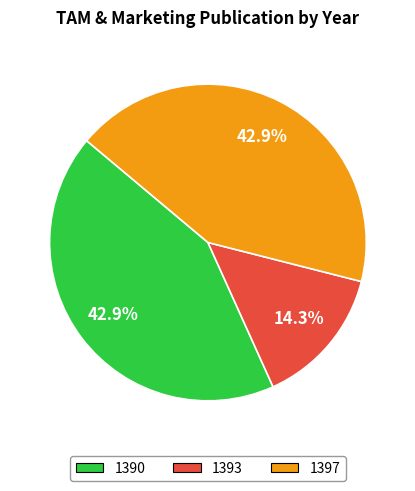

The 1397 slice represents 43% of the pie. True or false?

True